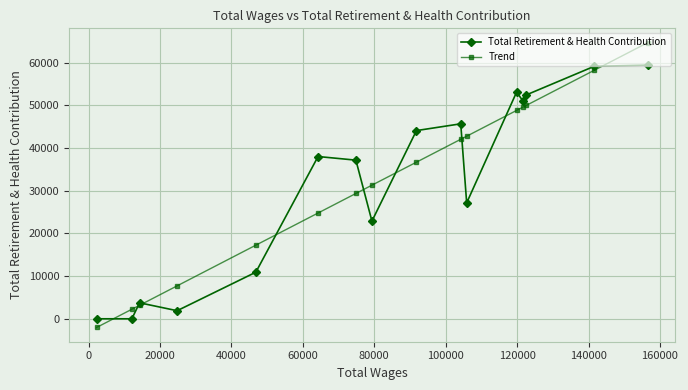

How many negative values does the Trend series have?

1